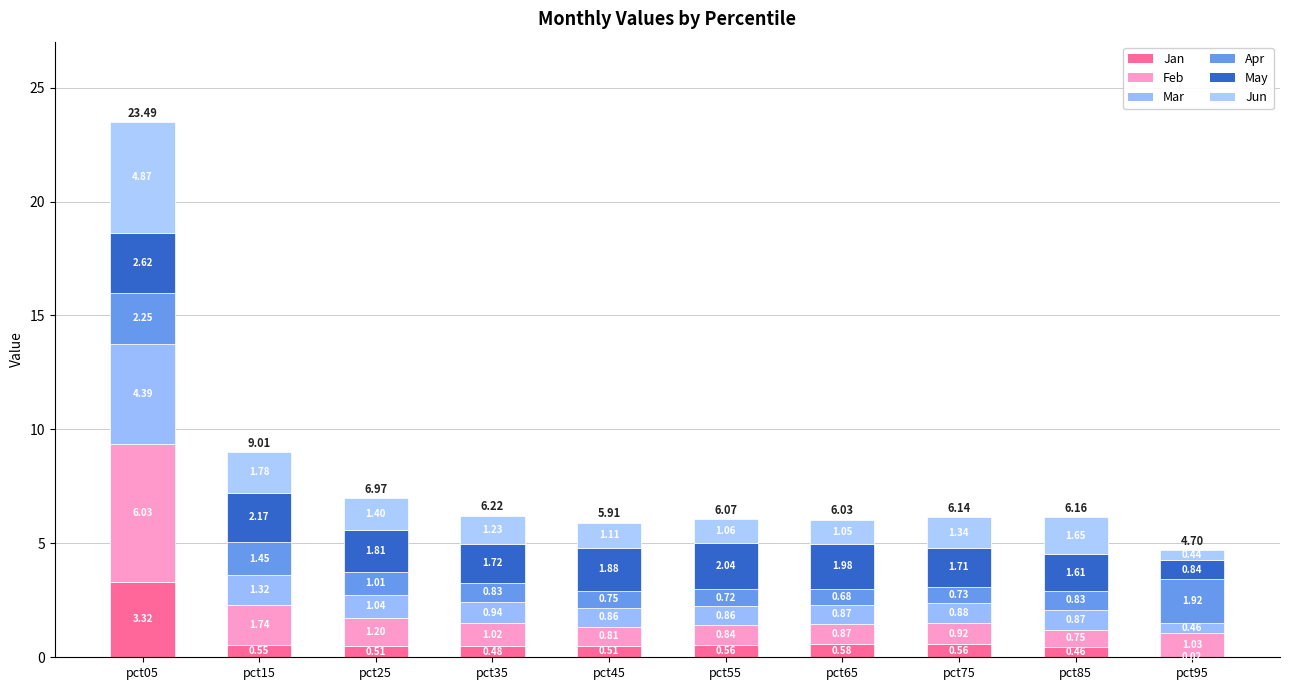

Are the bars grouped side by side (vs. stacked)?

No